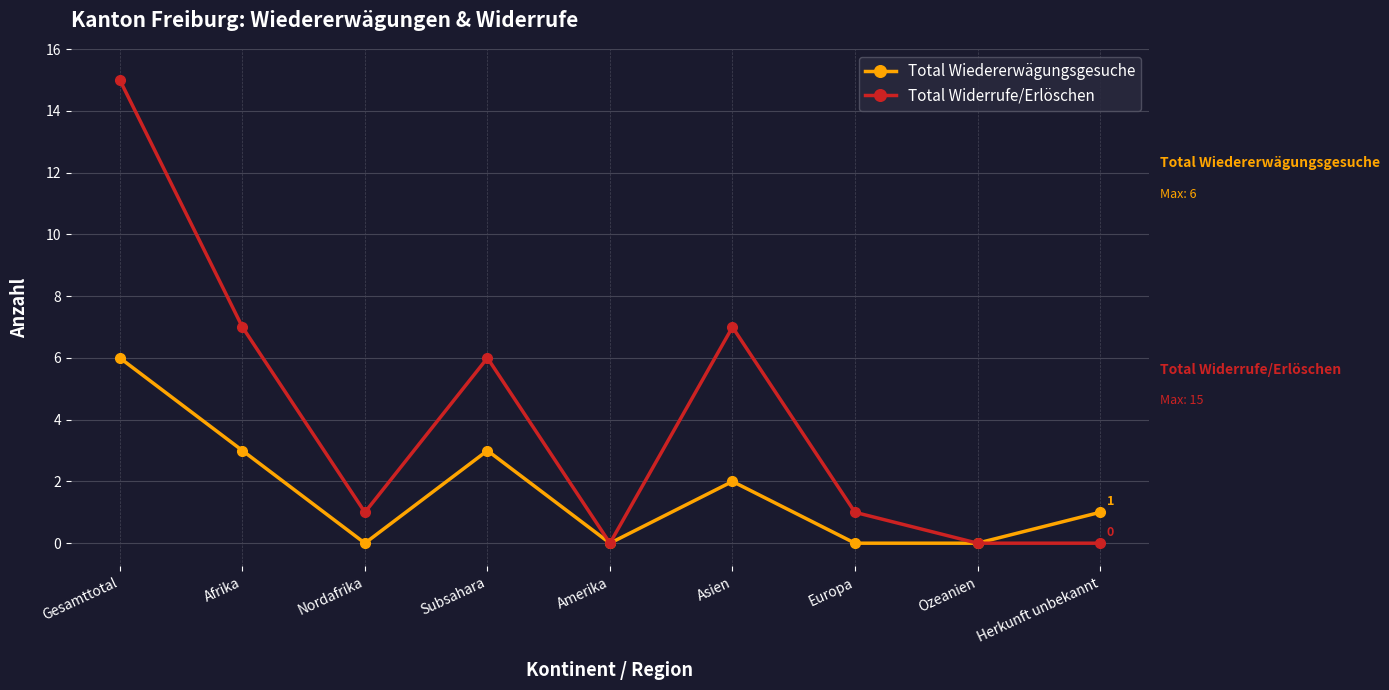

Reading left to right, list all the values displayed in this chart.

Total Wiedererwägungsgesuche: 6	3	0	3	0	2	0	0	1
Total Widerrufe/Erlöschen: 15	7	1	6	0	7	1	0	0